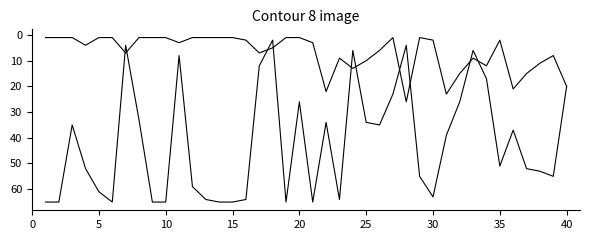

Does the chart have visible grid lines?

No